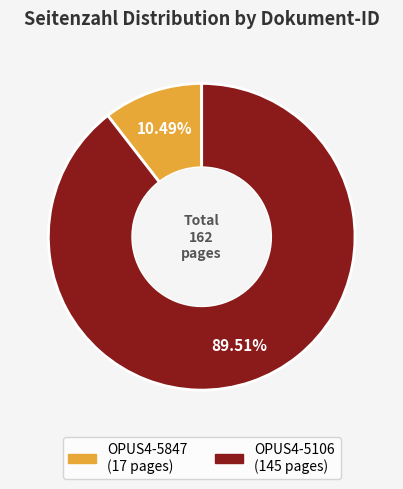

Is it true that OPUS4-5106 is 99% of the pie?

False